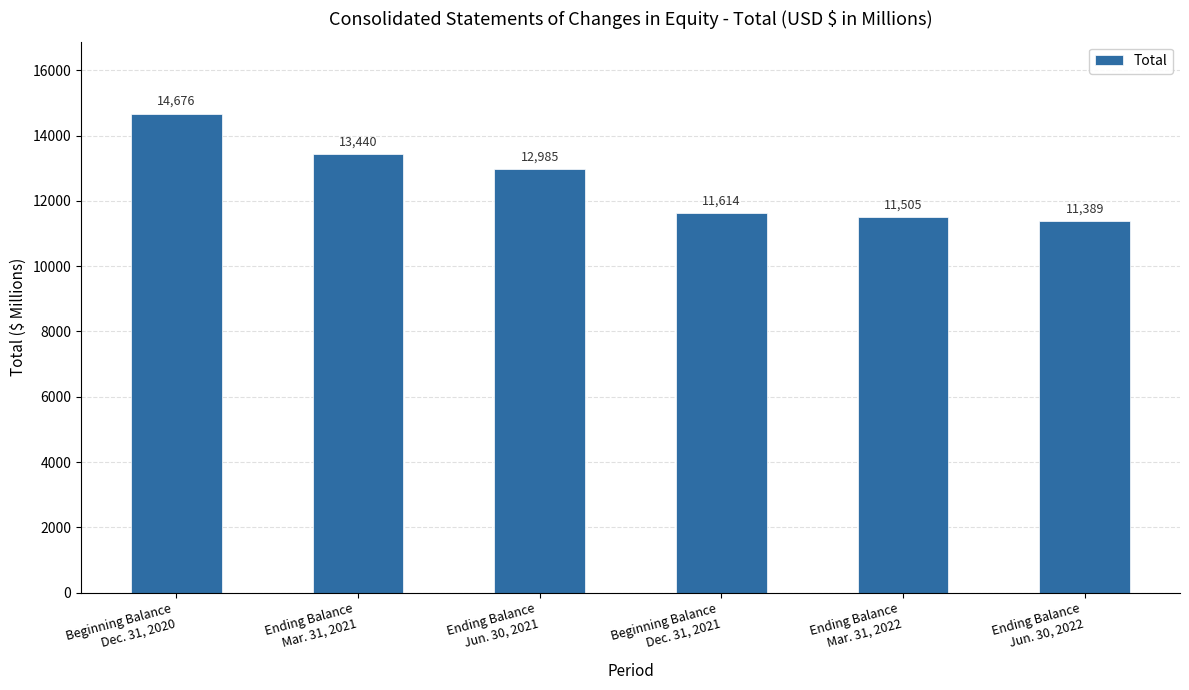

What is the difference between the second highest and second lowest values?

1935